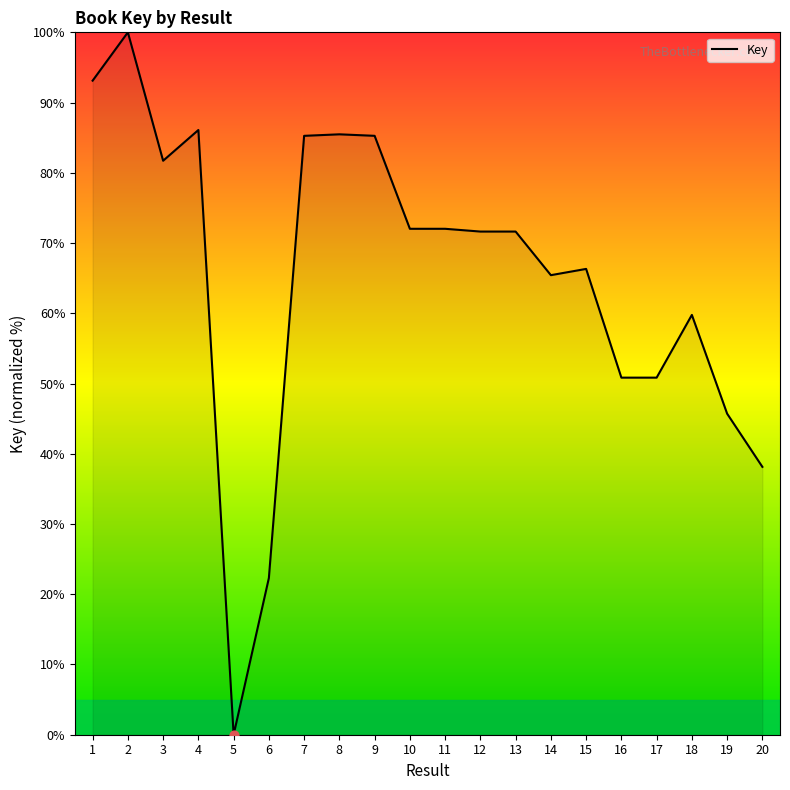

What is the change in value from 14 to 18?

-5.7